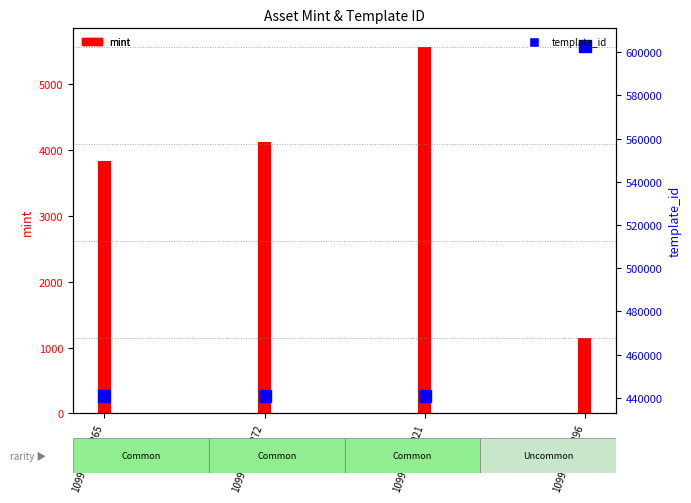

What is the ratio of the value at 1099730279021 to the value at 1099830127296?

0.7